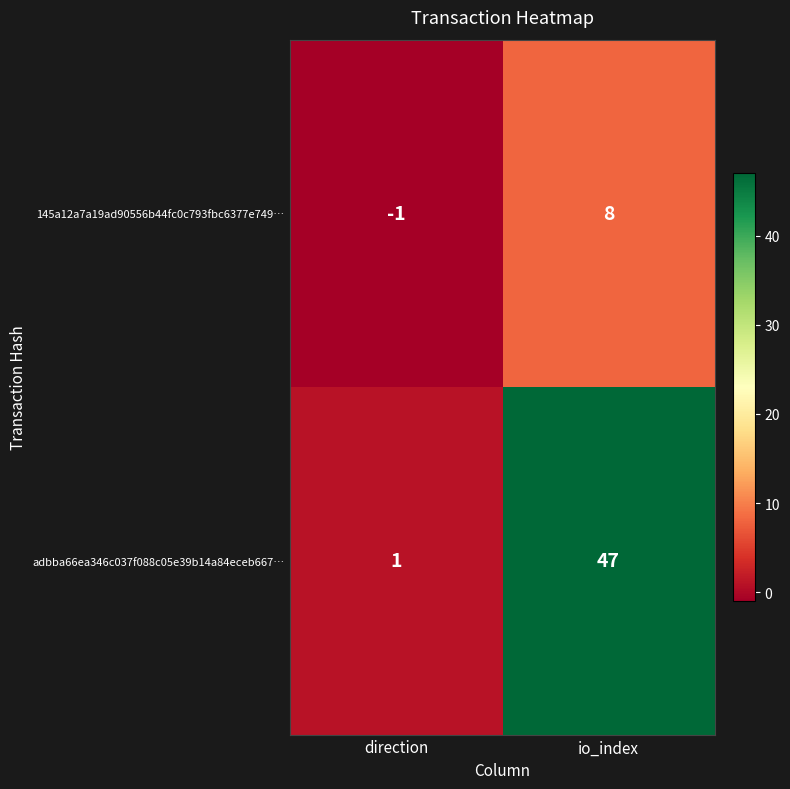

Count the number of data series in this chart.

2